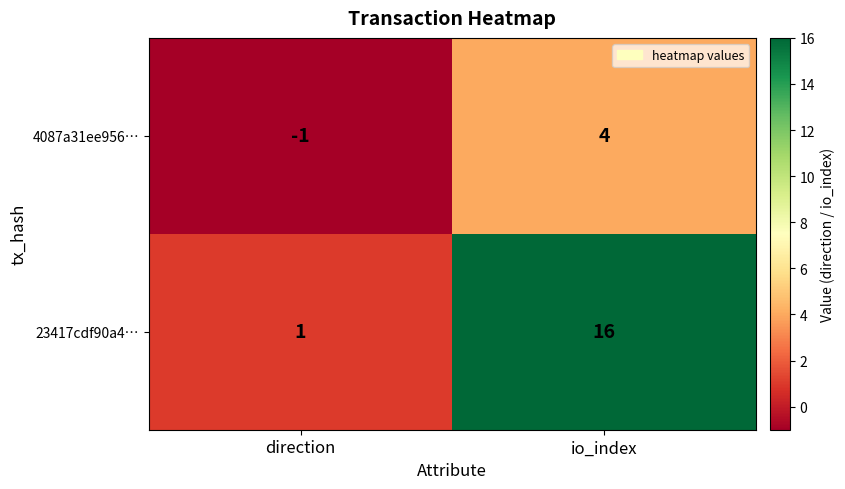

Reading left to right, what are all the values shown in this chart?

4087a31ee956…: -1	4
23417cdf90a4…: 1	16